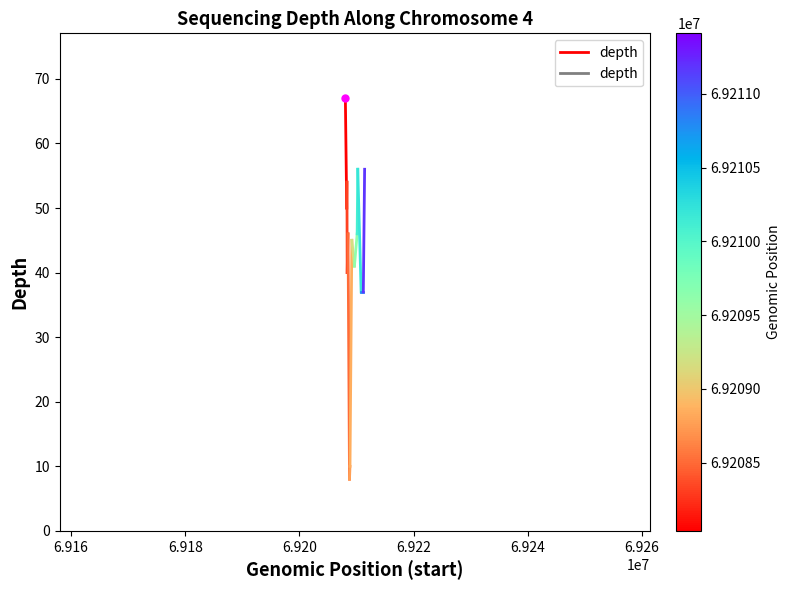

What is the average value?

58